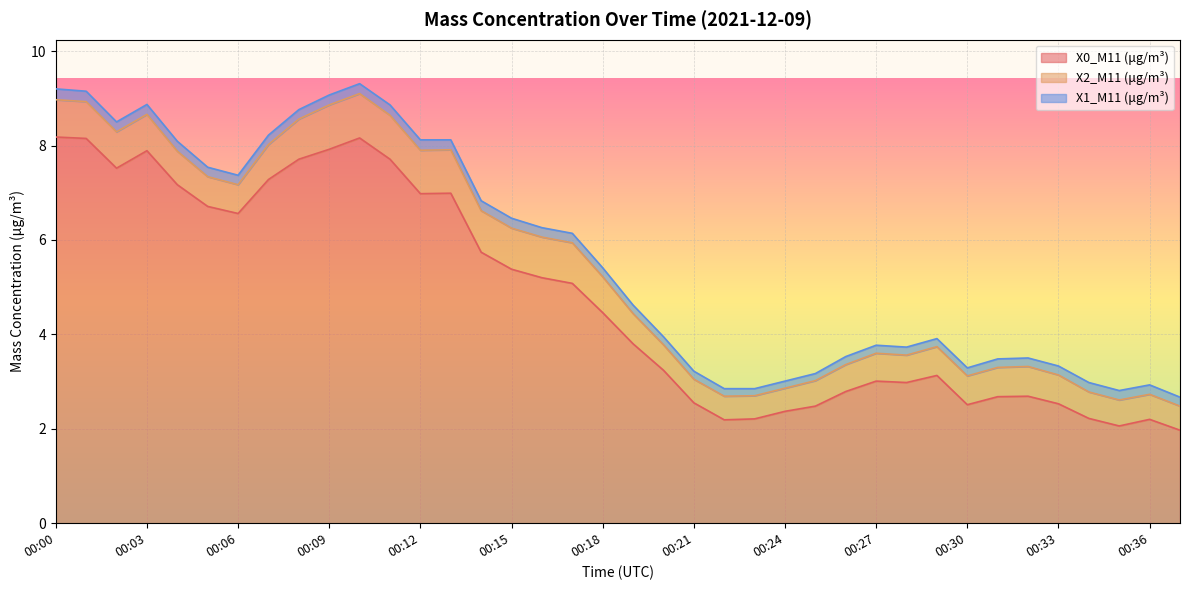

Which series has the largest total across all categories?

X0_M11 (μg/m³)